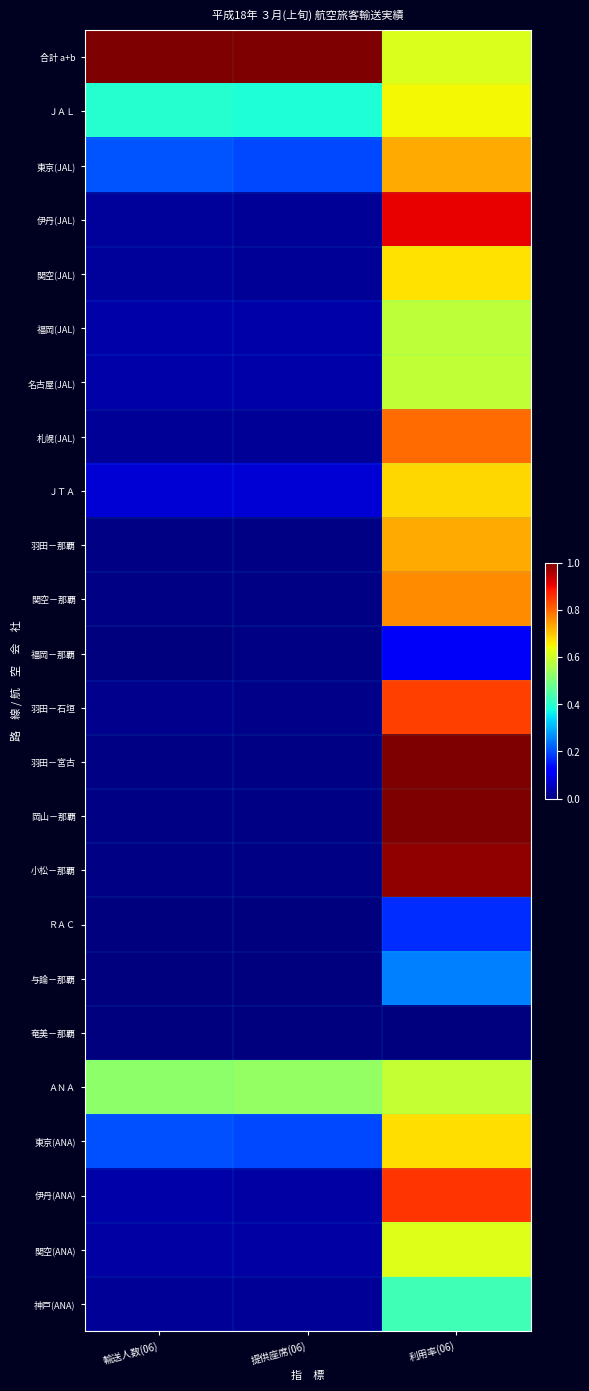

Which label corresponds to the largest value in the chart?

輸送人数(06)